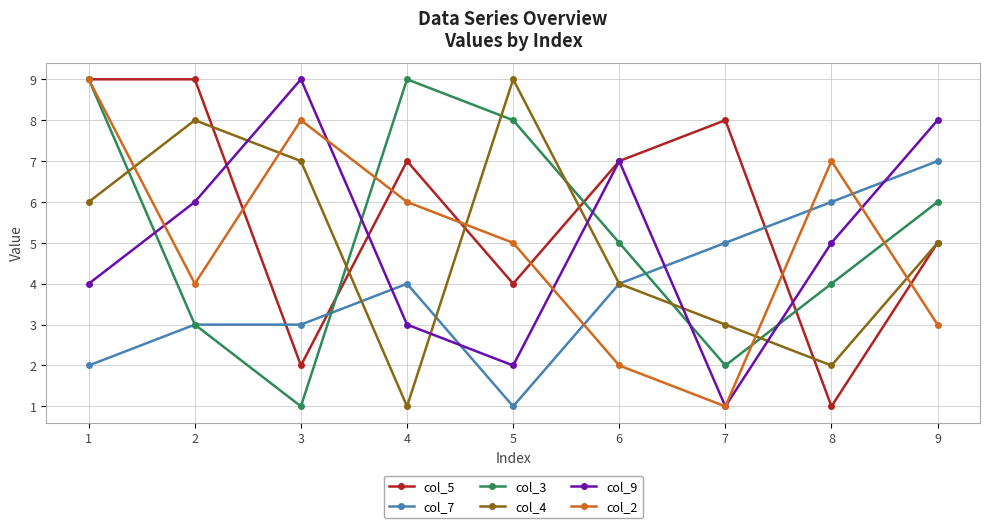

Reading right to left, extract all data points from this chart.

col_5: 5	1	8	7	4	7	2	9	9
col_7: 7	6	5	4	1	4	3	3	2
col_3: 6	4	2	5	8	9	1	3	9
col_4: 5	2	3	4	9	1	7	8	6
col_9: 8	5	1	7	2	3	9	6	4
col_2: 3	7	1	2	5	6	8	4	9